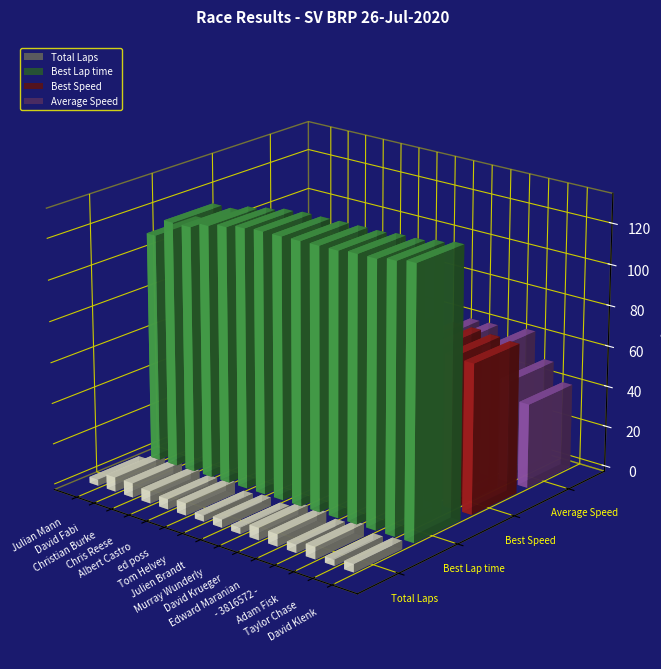

What is the sum of the Best Lap time values at Taylor Chase and Murray Wunderly?

257.7